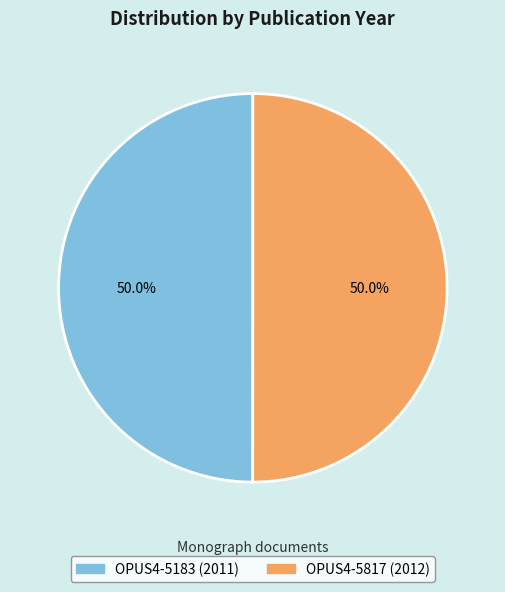

What is the ratio of the value at OPUS4-5817 to the value at OPUS4-5183?

1.0